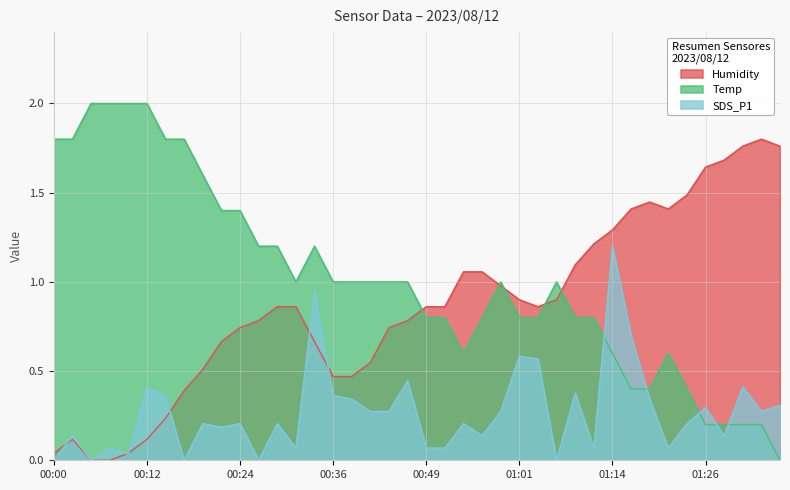

What are all the series names shown in the legend?

Humidity, Temp, SDS_P1